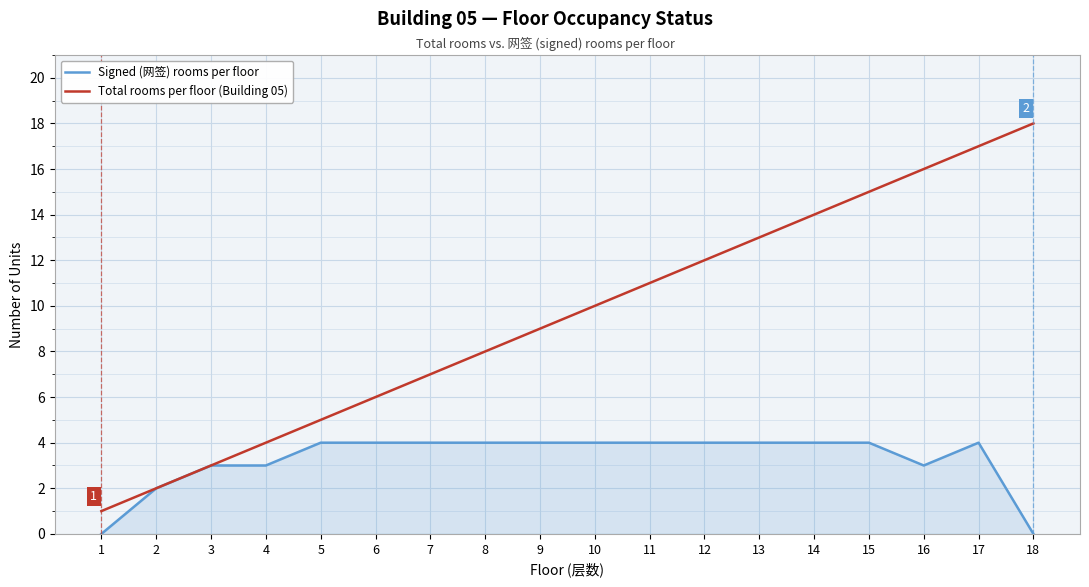

The value of Total rooms per floor (Building 05) at 4 is 4. True or false?

True